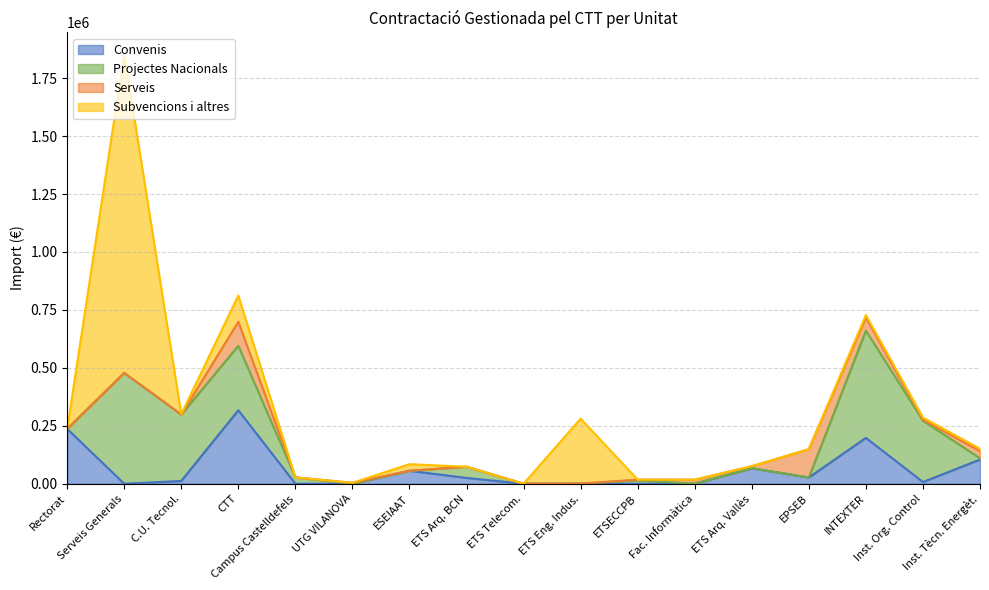

At how many categories does at least one series exceed 91403?

9